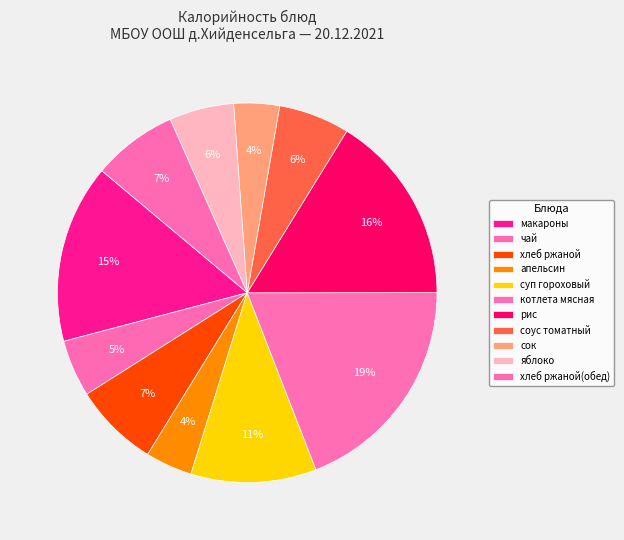

To the nearest percent, what is the difference between the яблоко and апельсин slice percentages?

2%